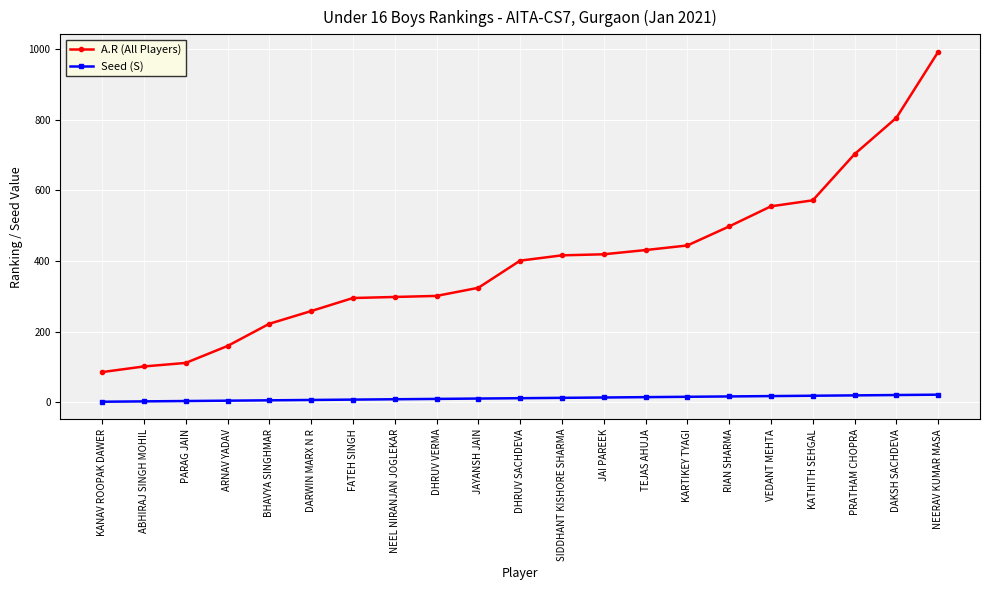

Read the Seed (S) value at DAKSH SACHDEVA.

20